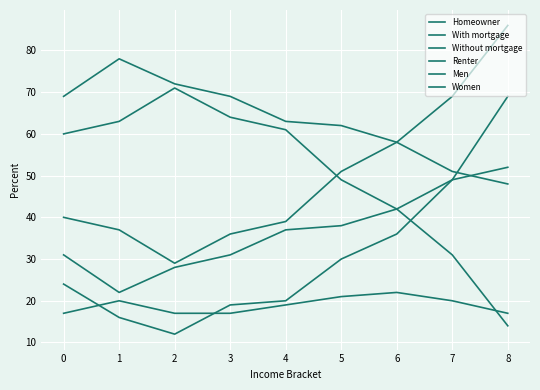

How many interior local peaks does the Women series have?

1